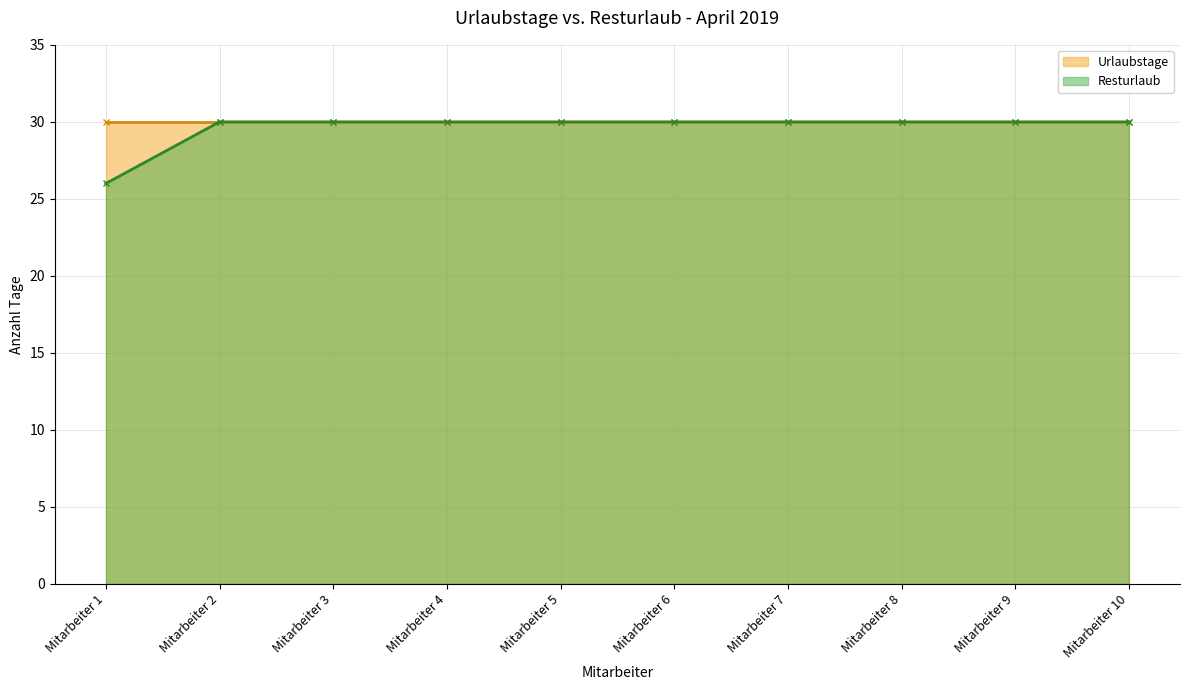

Rank the categories by value from highest to lowest.

Mitarbeiter 2, Mitarbeiter 3, Mitarbeiter 4, Mitarbeiter 5, Mitarbeiter 6, Mitarbeiter 7, Mitarbeiter 8, Mitarbeiter 9, Mitarbeiter 10, Mitarbeiter 1